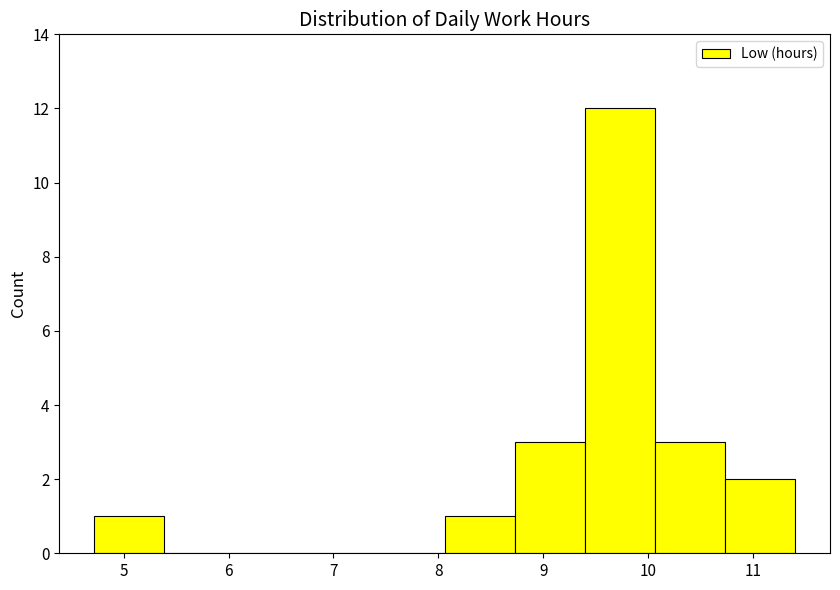

Which range on the x-axis has the tallest bar?

9.4 to 10.1